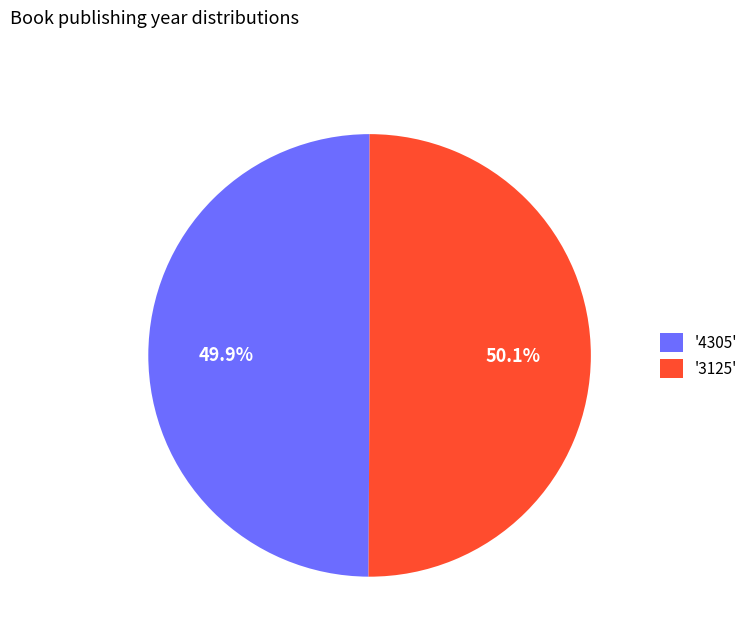

What is the ratio of the value at '4305' to the value at '3125'?

1.0